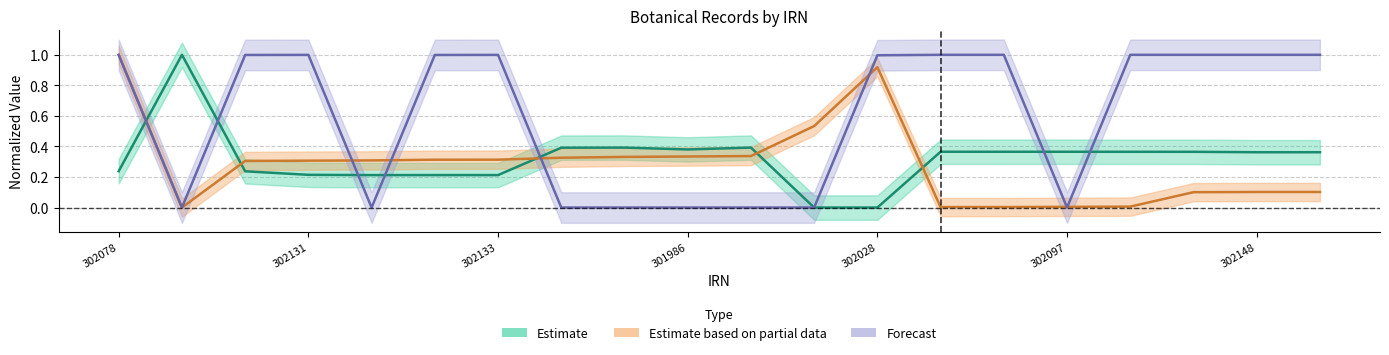

What is the difference between the maximum and minimum values in the Field Number series?

1.0